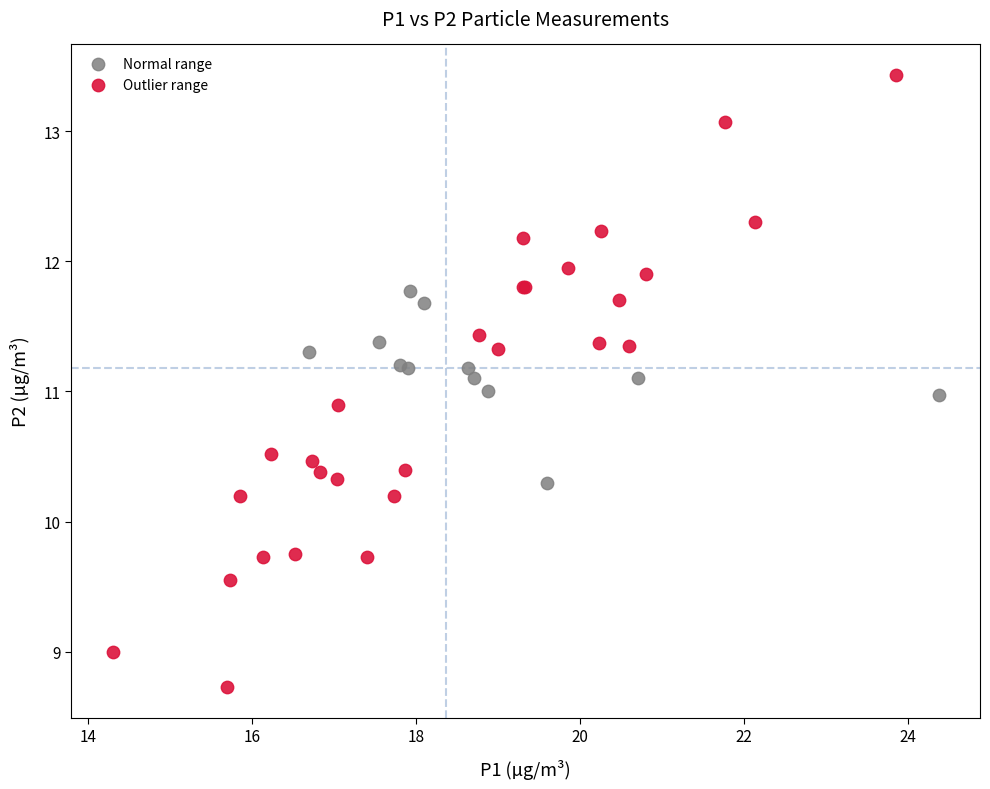

Which series has the largest Y range (max minus min)?

Outlier range